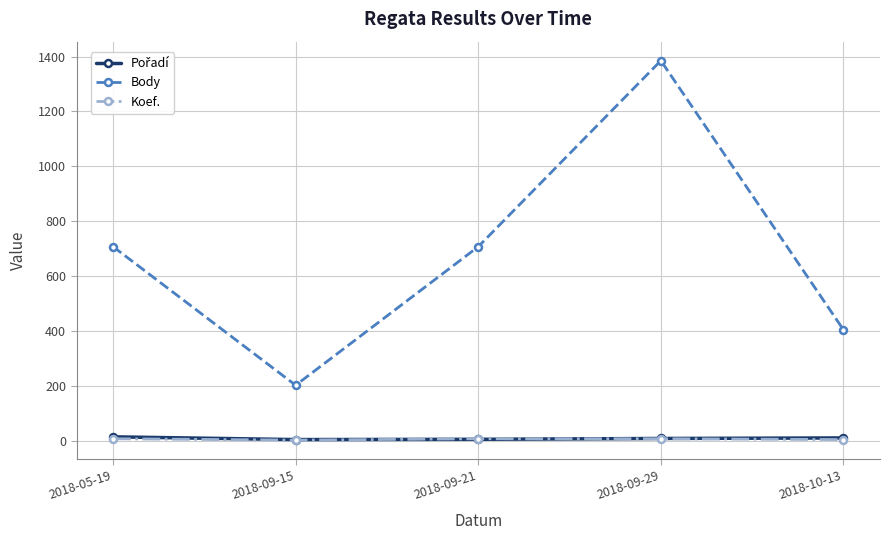

What is the minimum value for Koef.?

2